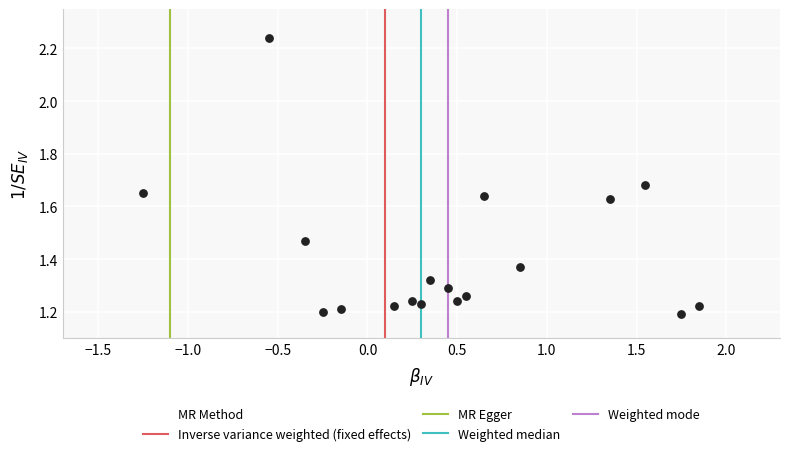

What is the range of X values (max minus min)?

3.1